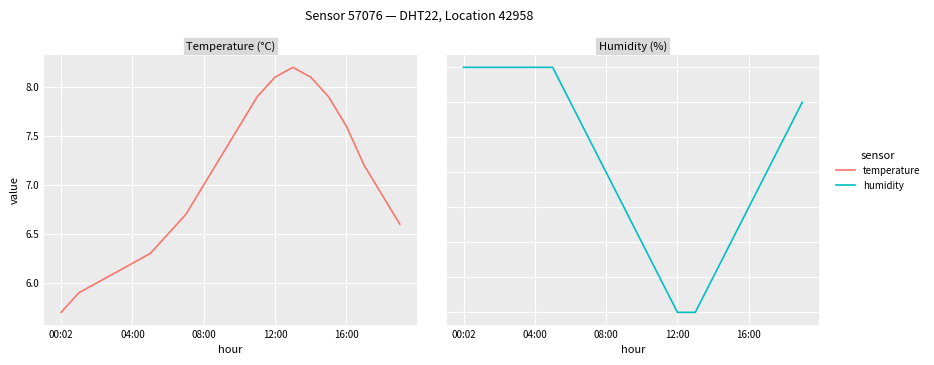

What is the lowest value of the humidity series?

99.2